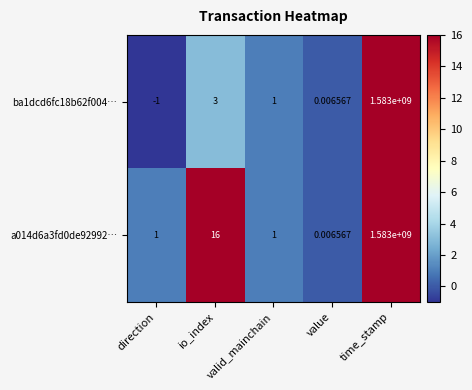

At which category is the sum across all series the highest?

time_stamp